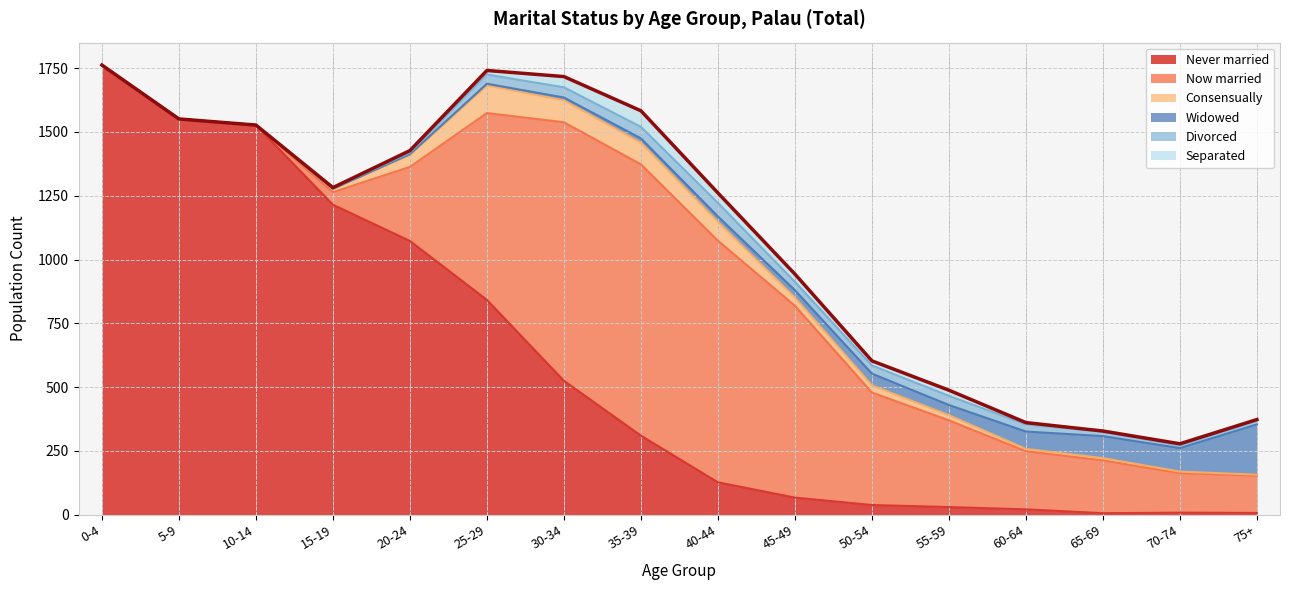

How many interior local peaks does the Now married series have?

1